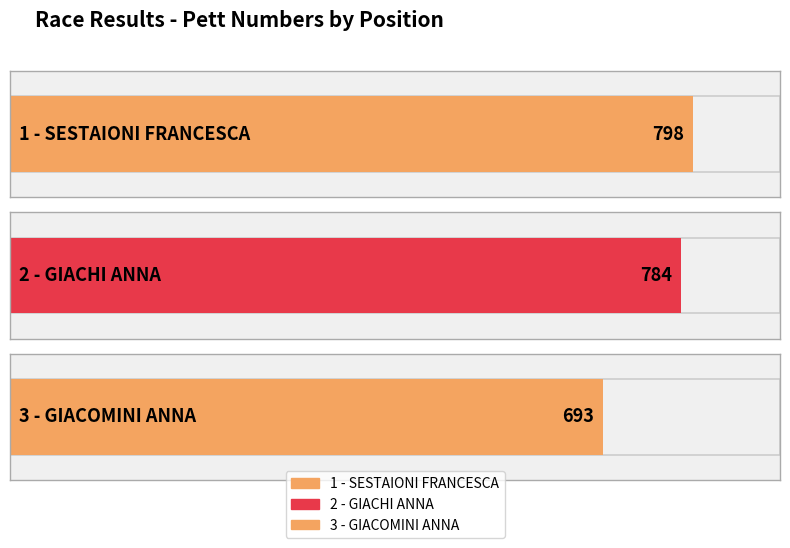

What is the approximate value at 2 - GIACHI ANNA?

784